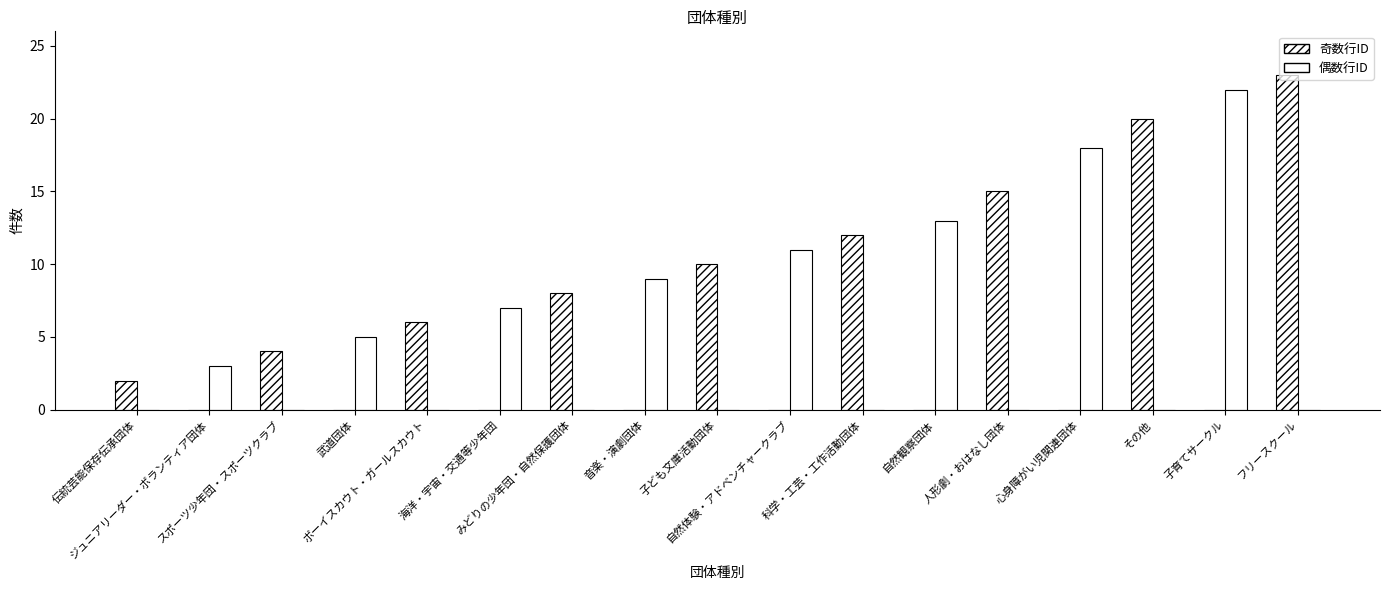

Are the bars horizontal?

No